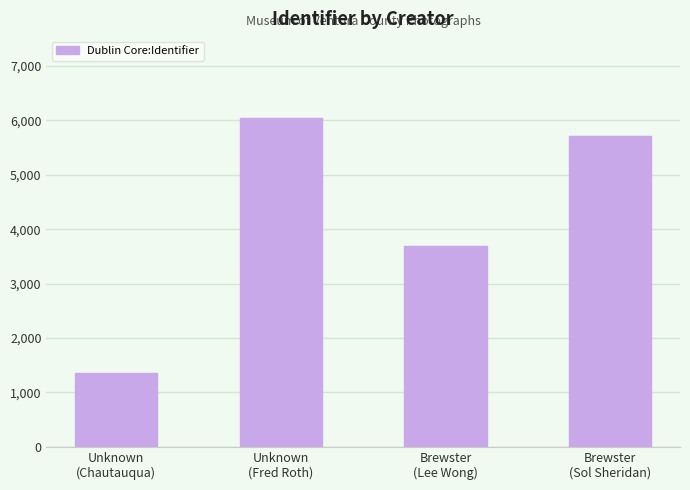

The value at Brewster
(Sol Sheridan) is 8117. True or false?

False